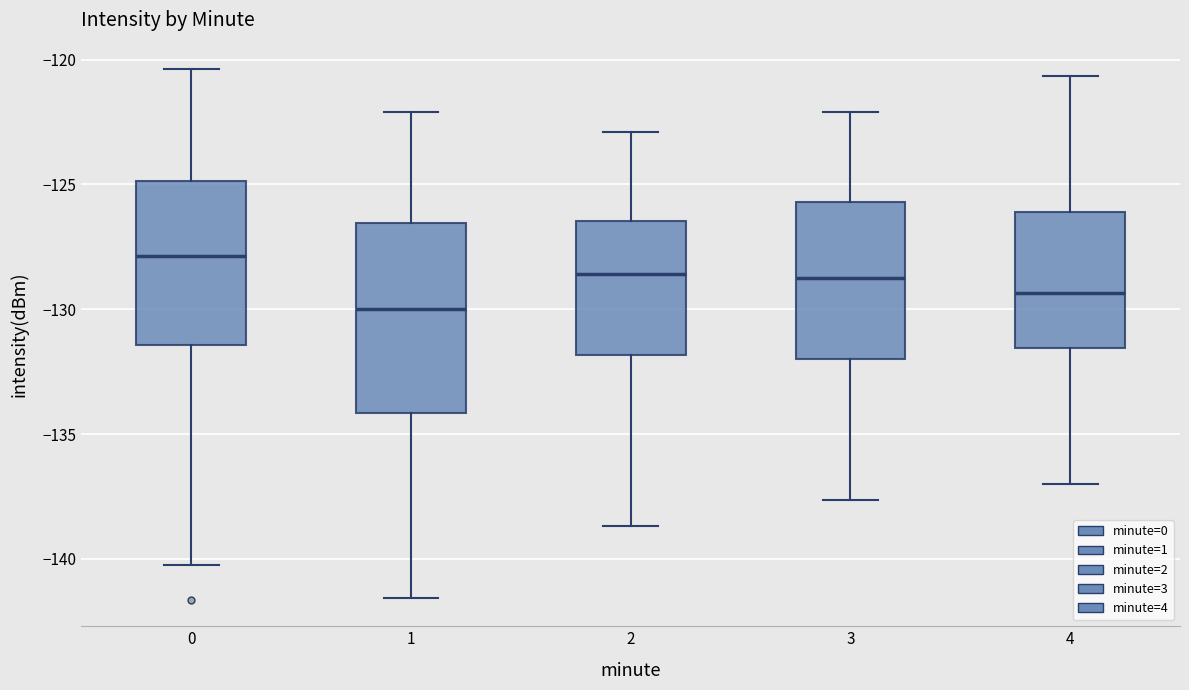

Where is the lower edge of the box at x = 2 on the y-axis? The values are not printed on the chart, so give them approximately, as read against the axis.

-132.0